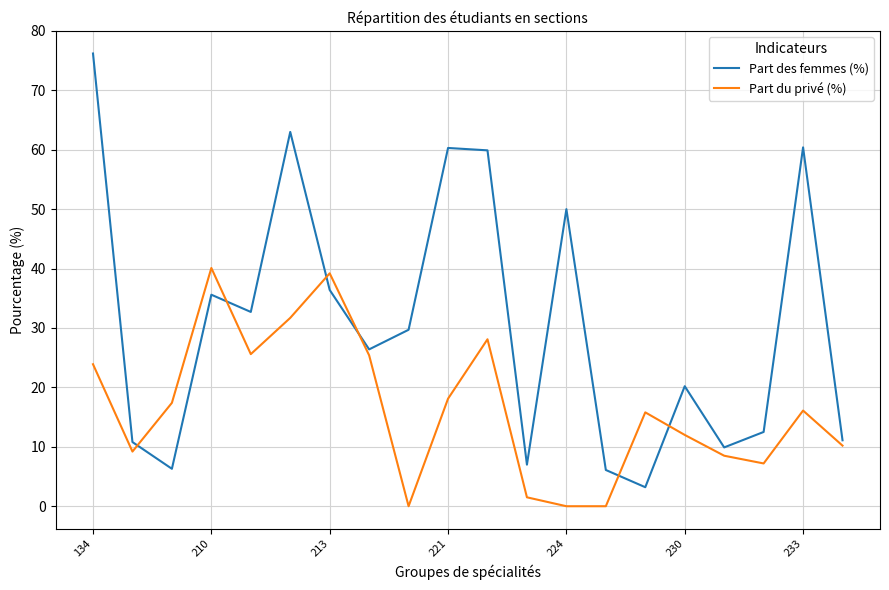

What is the difference between the maximum and minimum values in the Part des femmes (%) series?

73.0